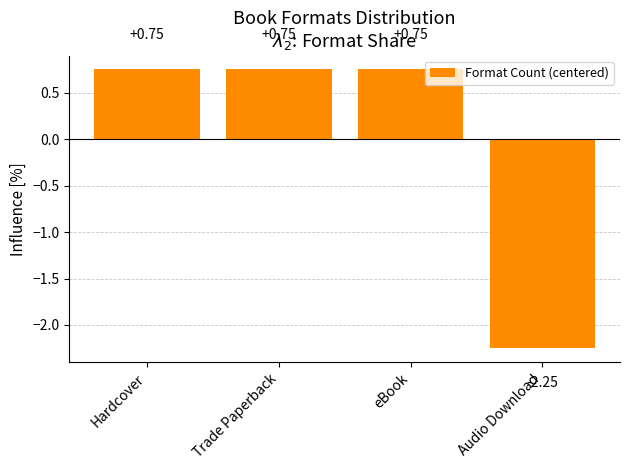

Where does the data first go above 0?

Hardcover